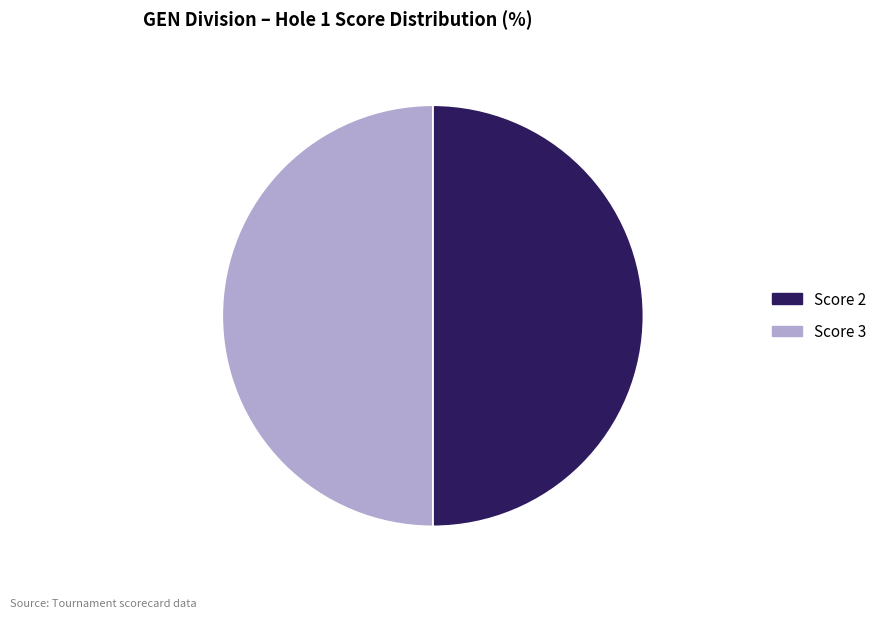

Is it true that Score 3 is 50% of the pie?

True